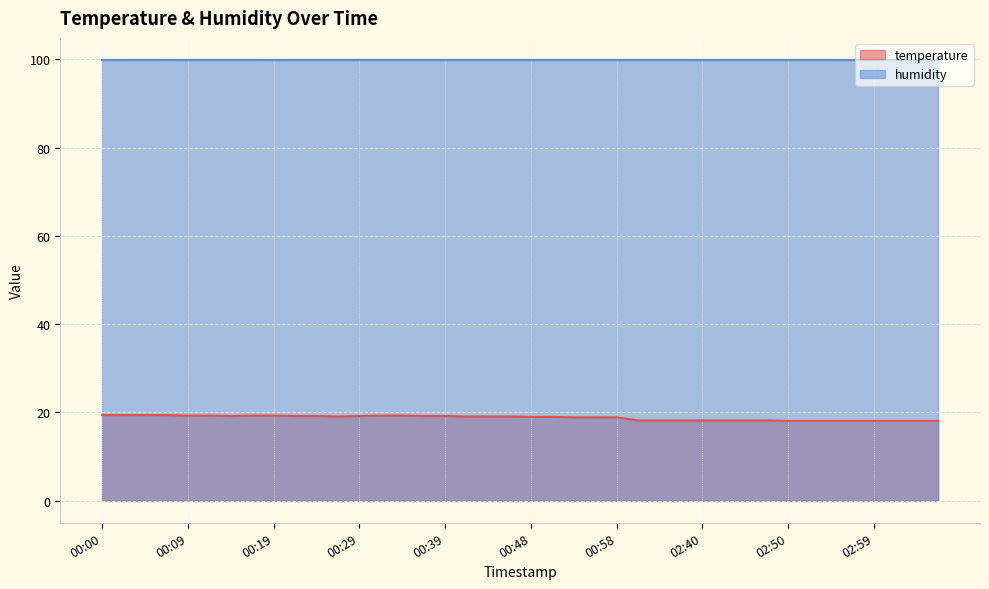

How many data points are above 19?

20